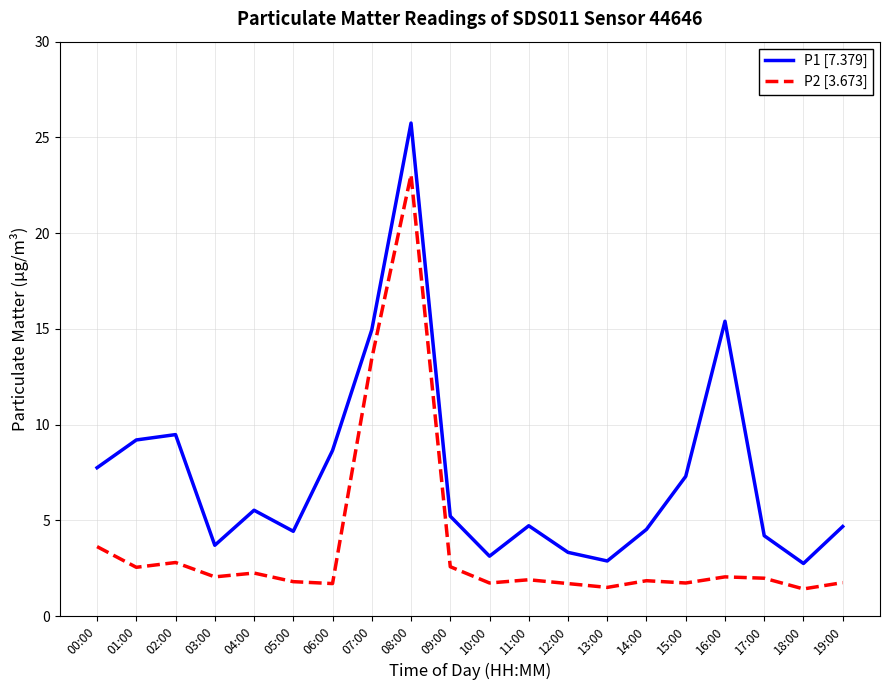

What is the sum of all P2 [3.673] values?

73.5